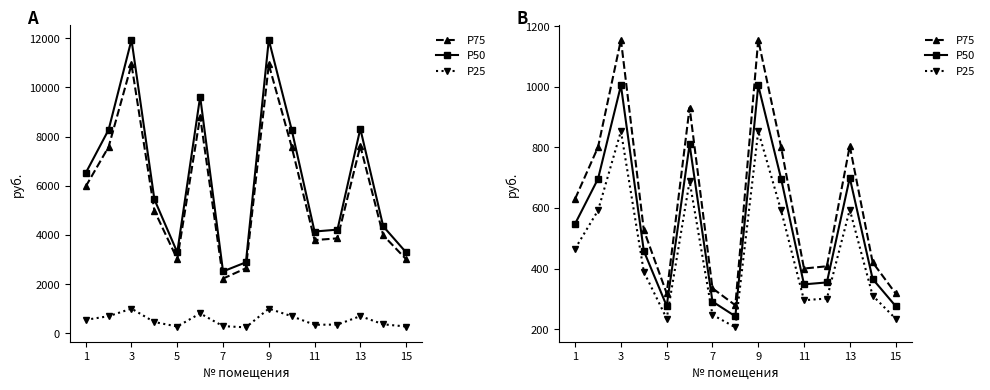

Does the chart display data point markers on the line(s)?

Yes